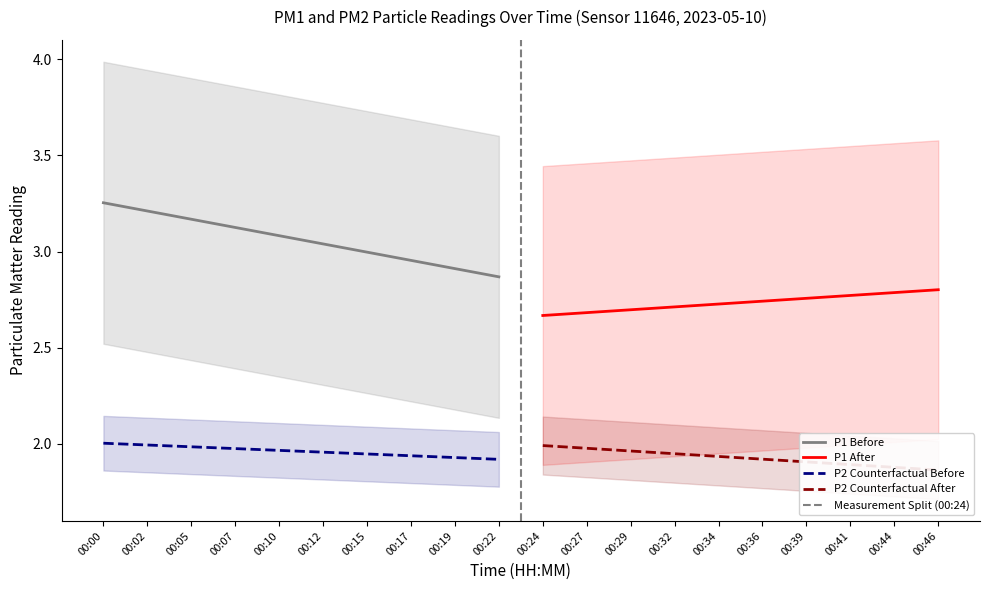

The value of P1 Before at 00:02 is 3.2. True or false?

True